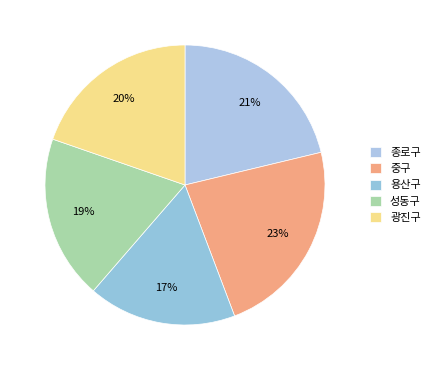

How many segments does this pie chart have?

5